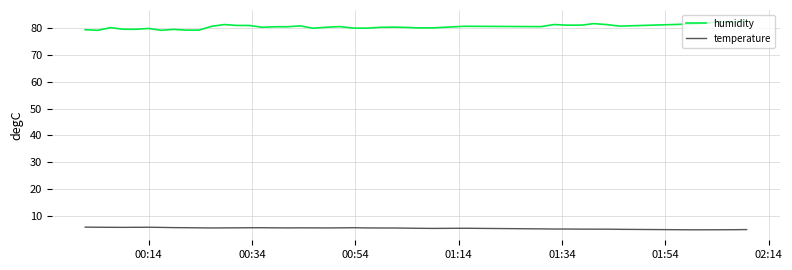

What is the maximum value shown in the chart?

82.9